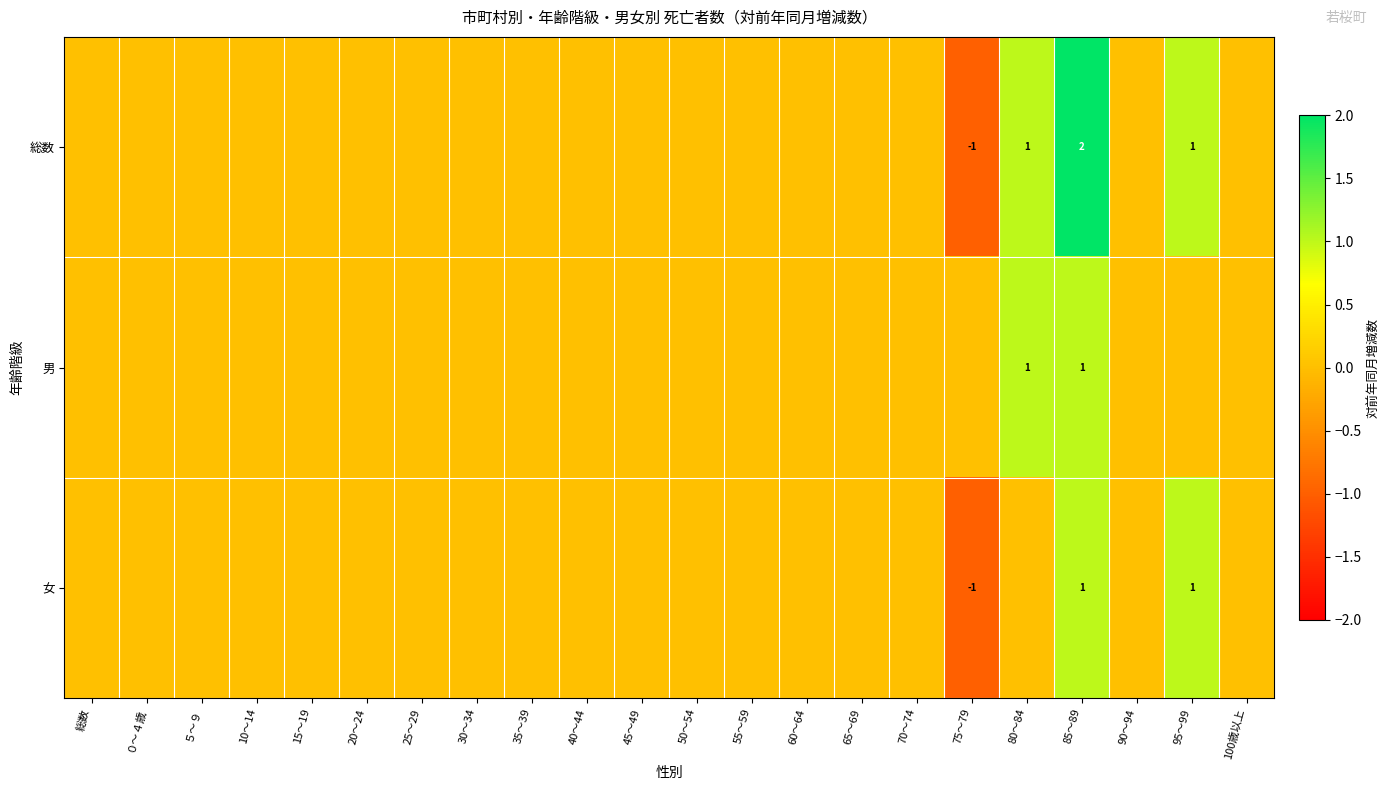

Which series has the largest range (max minus min)?

総数